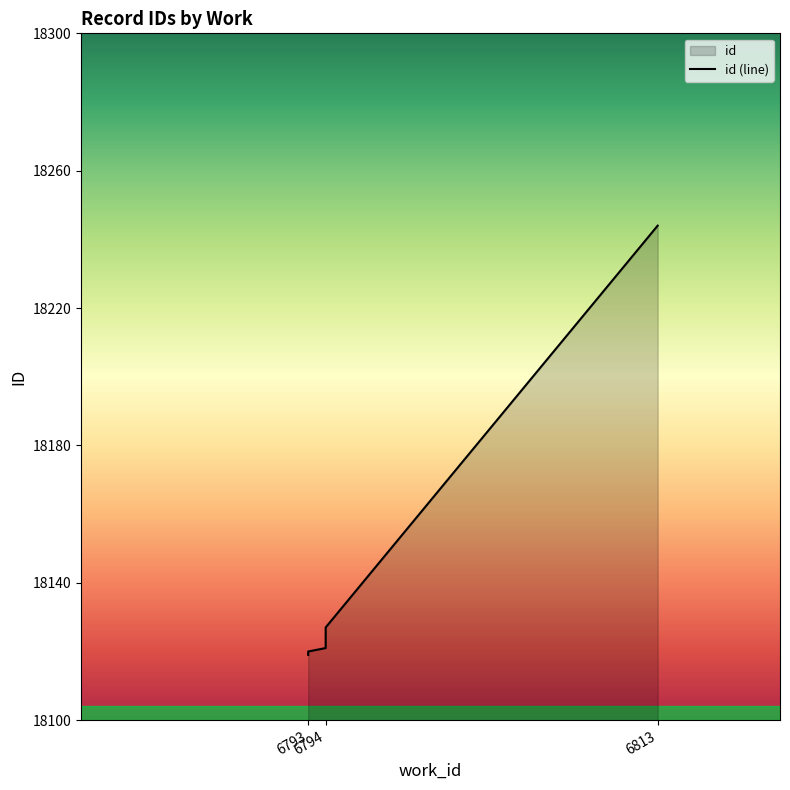

How many lines are shown in the chart?

1